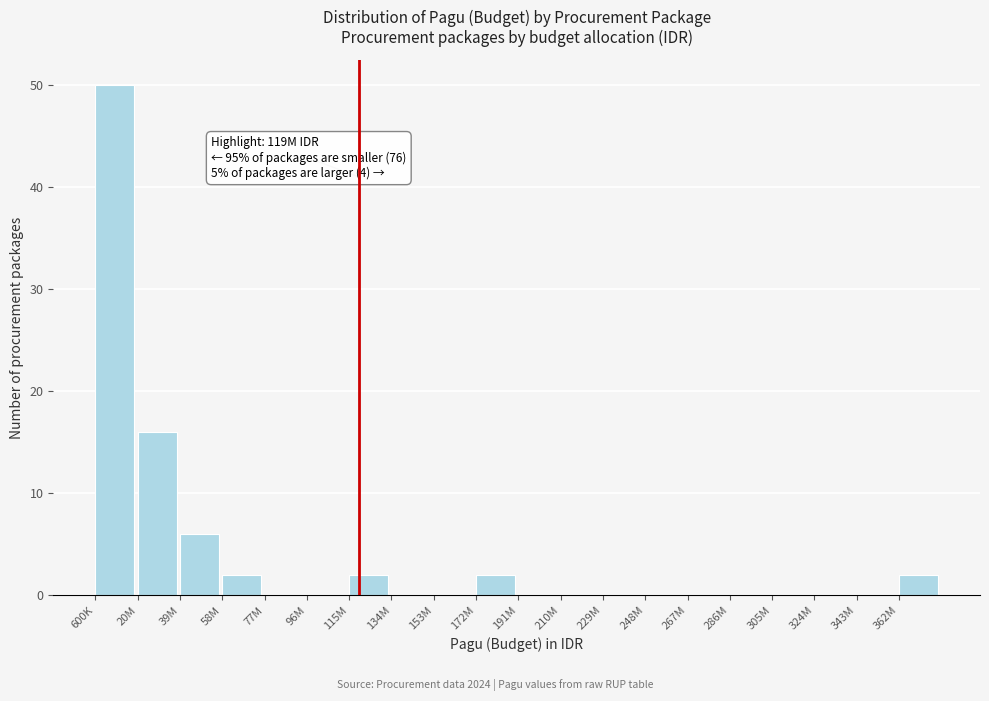

The chart shows a value of 0 at 229M. True or false?

True